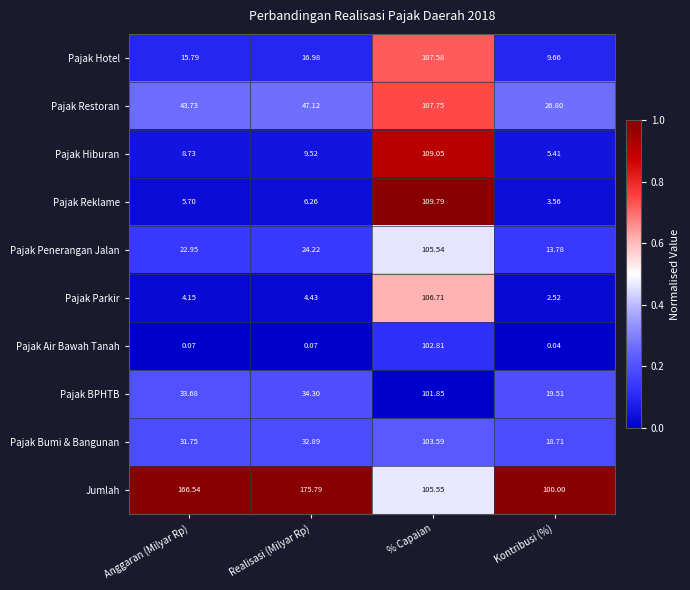

Between % Capaian and Kontribusi (%), which series saw the biggest shift?

Pajak Reklame